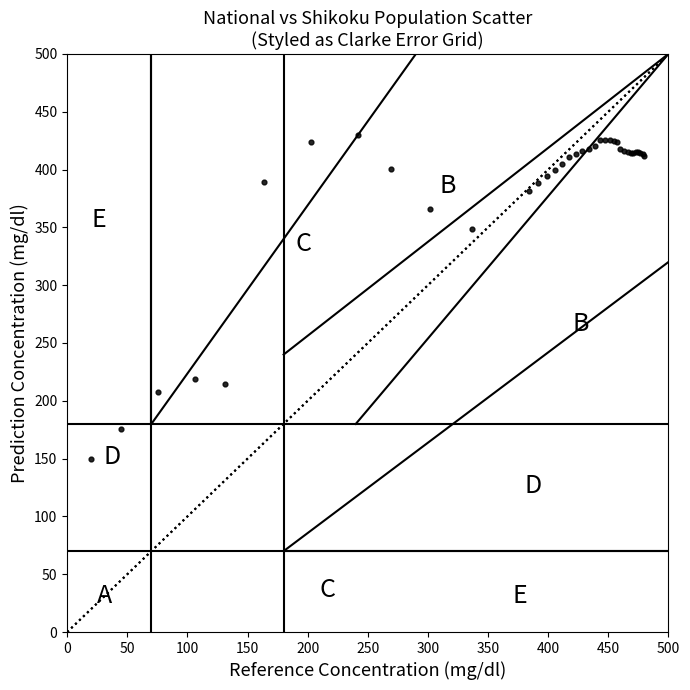

What Y value in the scatter plot is closest to 290?

349.0